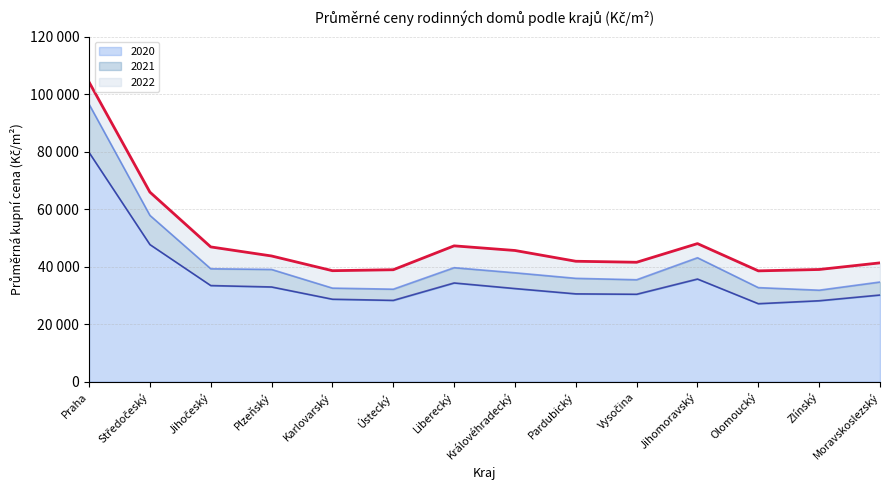

At how many categories does at least one series exceed 101748?

1